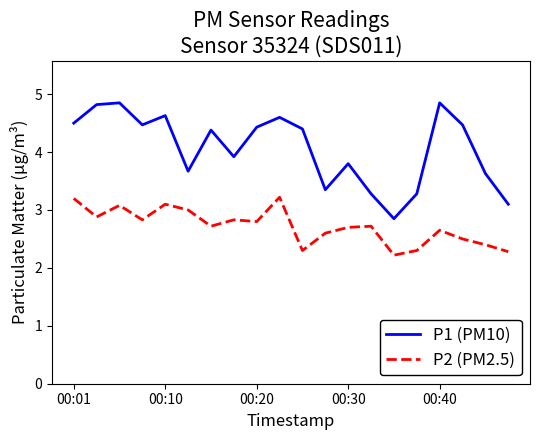

What is the difference between the maximum and minimum values in the P1 (PM10) series?

2.0